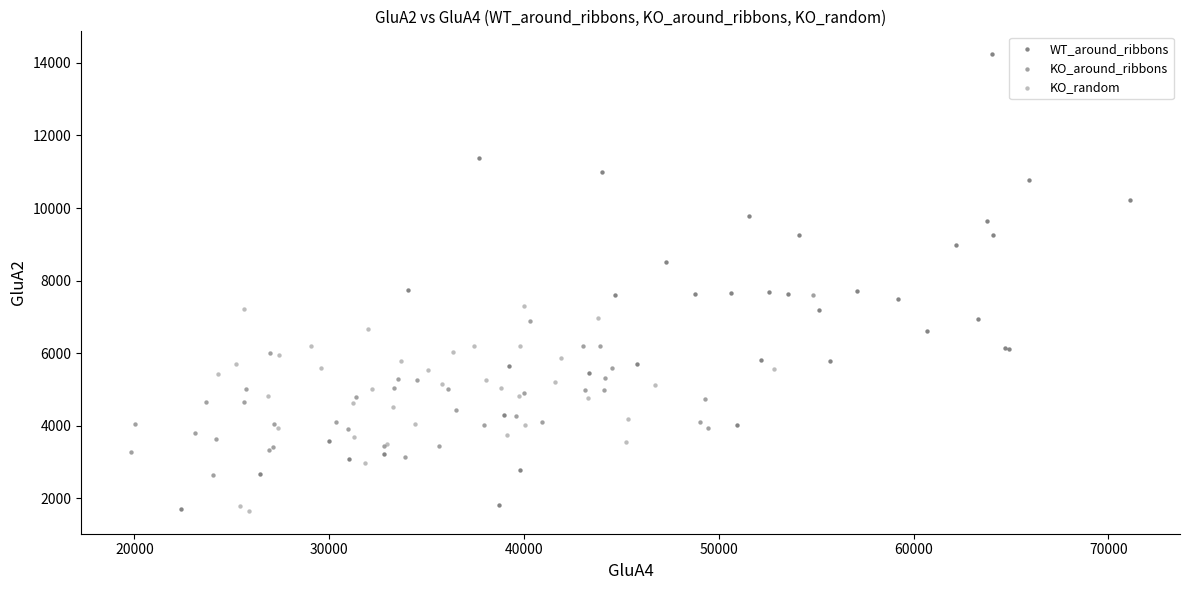

Which series contains the highest Y value?

WT_around_ribbons